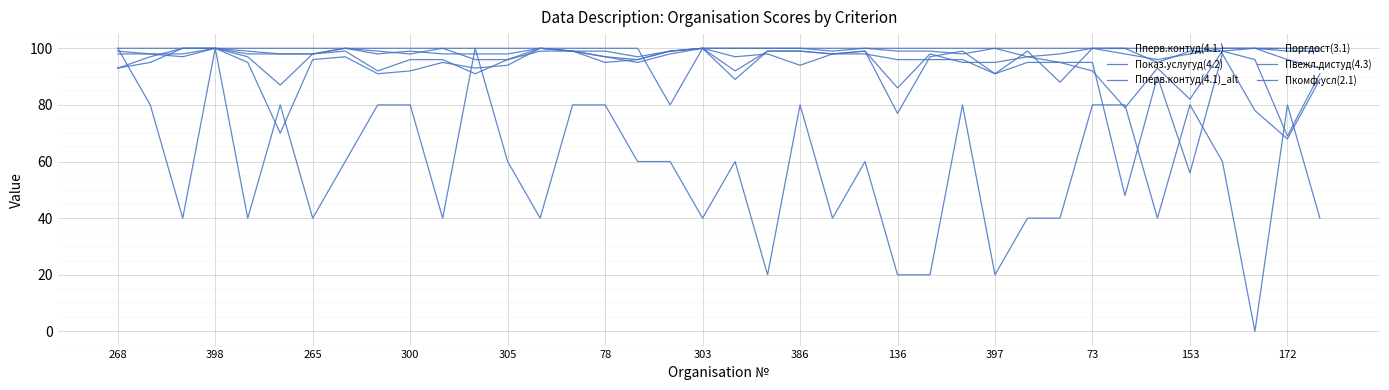

Which series has the largest total across all categories?

Пкомф.усл(2.1)